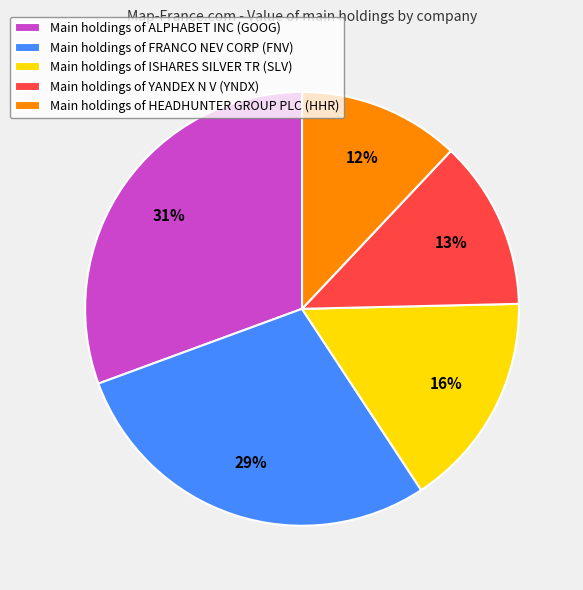

Is there any slice that represents more than half of the pie?

No